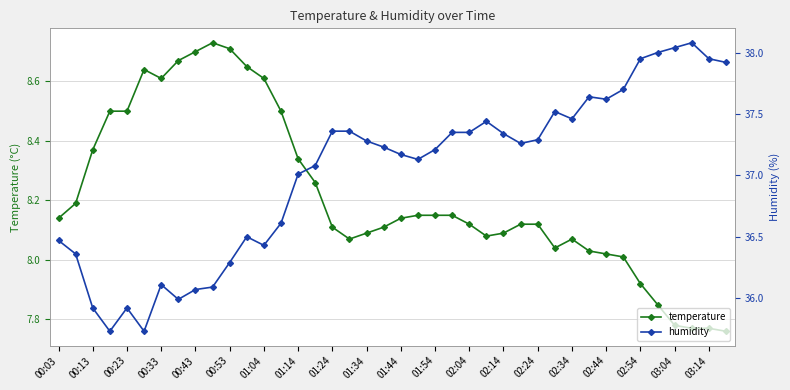

True or false: temperature and humidity intersect in this chart.

False